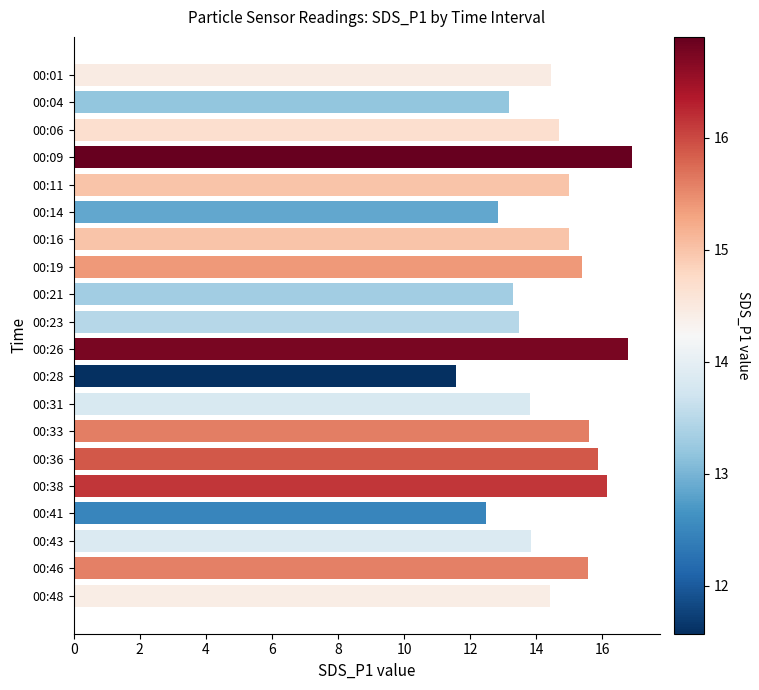

What is the value of the 4th bar from the top?

16.9